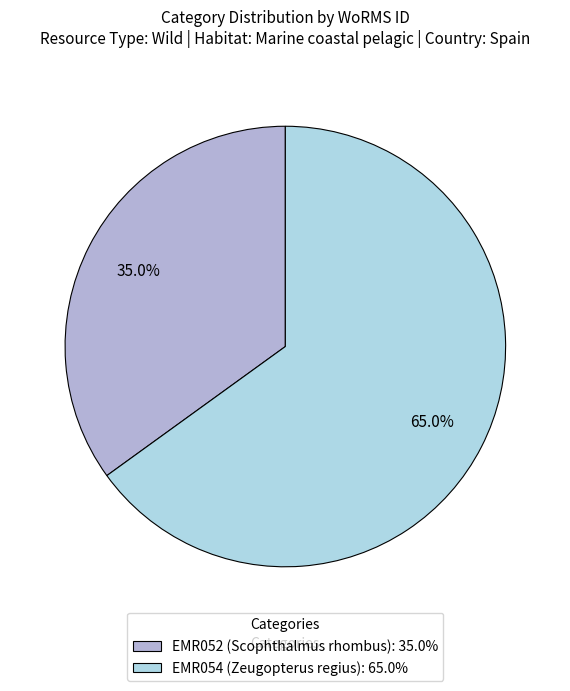

What portion of the pie excludes EMR054 (Zeugopterus regius)?

35.0%